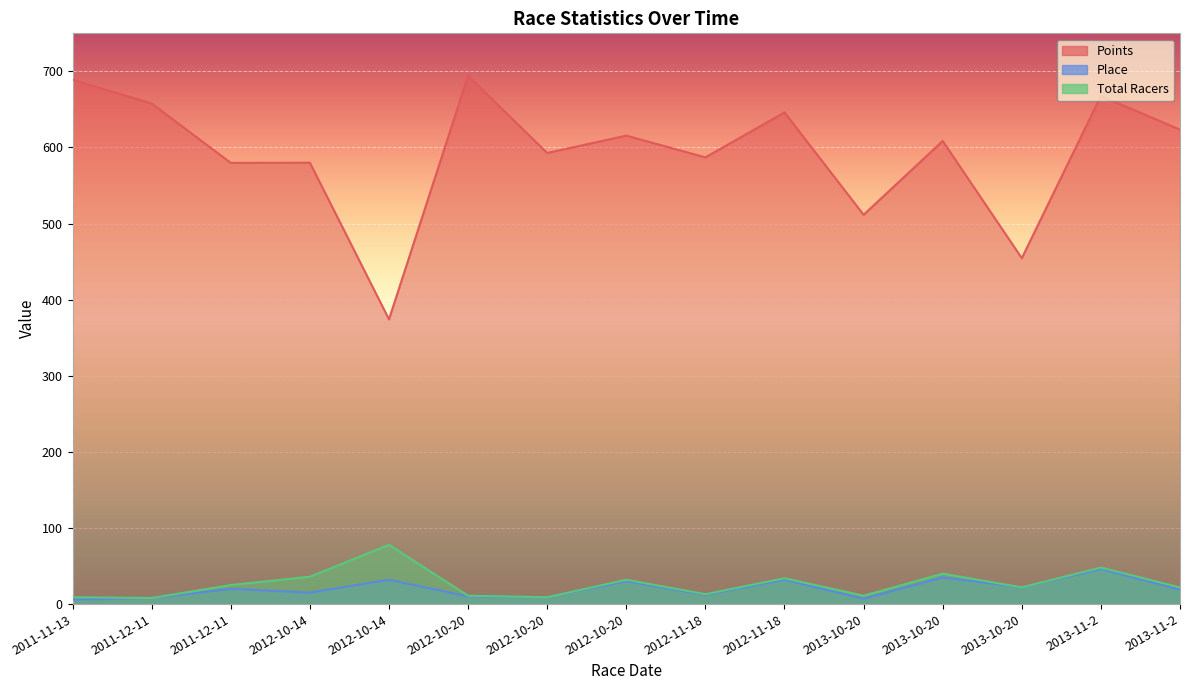

Reading right to left, what are all the values shown in this chart?

Points: 2013-11-2=623.5	2013-11-2=667.8	2013-10-20=454.5	2013-10-20=608.5	2013-10-20=511.6	2012-11-18=646.1	2012-11-18=587.1	2012-10-20=615.6	2012-10-20=592.8	2012-10-20=694.2	2012-10-14=374.2	2012-10-14=580.0	2011-12-11=579.8	2011-12-11=657.8	2011-11-13=689.1
Place: 2013-11-2=19.0	2013-11-2=46.0	2013-10-20=22.0	2013-10-20=35.0	2013-10-20=7.0	2012-11-18=32.0	2012-11-18=12.0	2012-10-20=30.0	2012-10-20=9.0	2012-10-20=10.0	2012-10-14=32.0	2012-10-14=15.0	2011-12-11=20.0	2011-12-11=8.0	2011-11-13=6.0
Total Racers: 2013-11-2=22.0	2013-11-2=48.0	2013-10-20=22.0	2013-10-20=40.0	2013-10-20=11.0	2012-11-18=34.0	2012-11-18=13.0	2012-10-20=32.0	2012-10-20=9.0	2012-10-20=11.0	2012-10-14=78.0	2012-10-14=36.0	2011-12-11=25.0	2011-12-11=8.0	2011-11-13=9.0